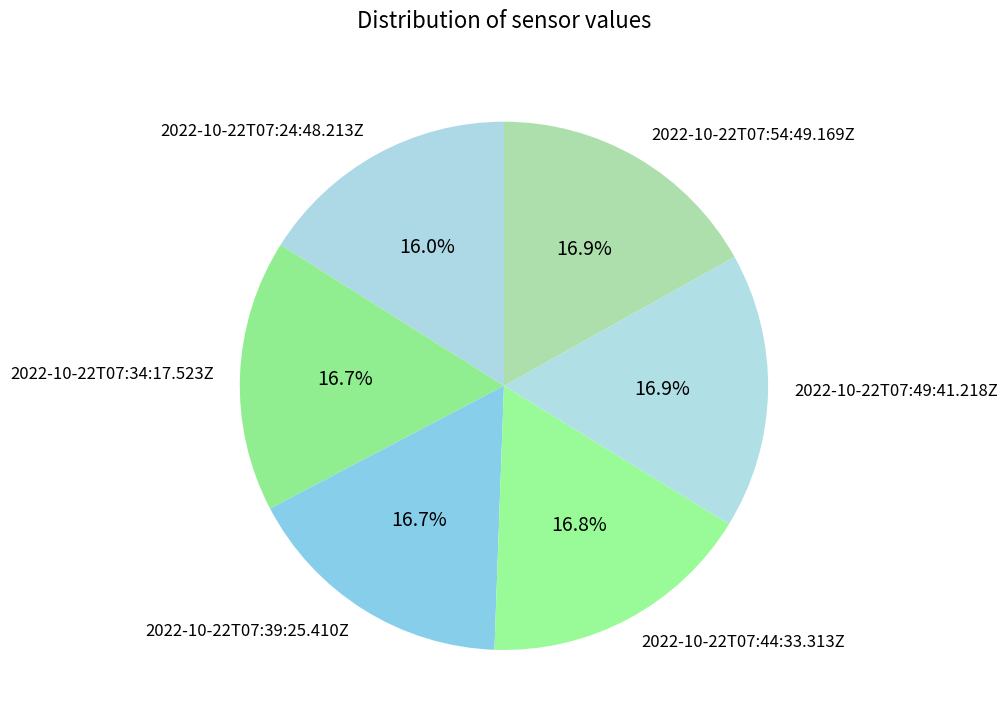

Is it true that 2022-10-22T07:49:41.218Z is 6% of the pie?

False